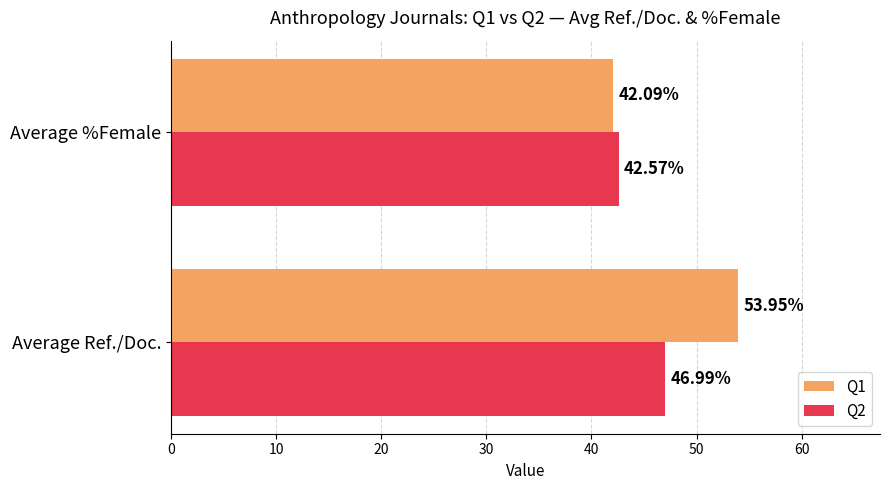

List the labels in order of Q2 value, smallest first.

Average %Female, Average Ref./Doc.